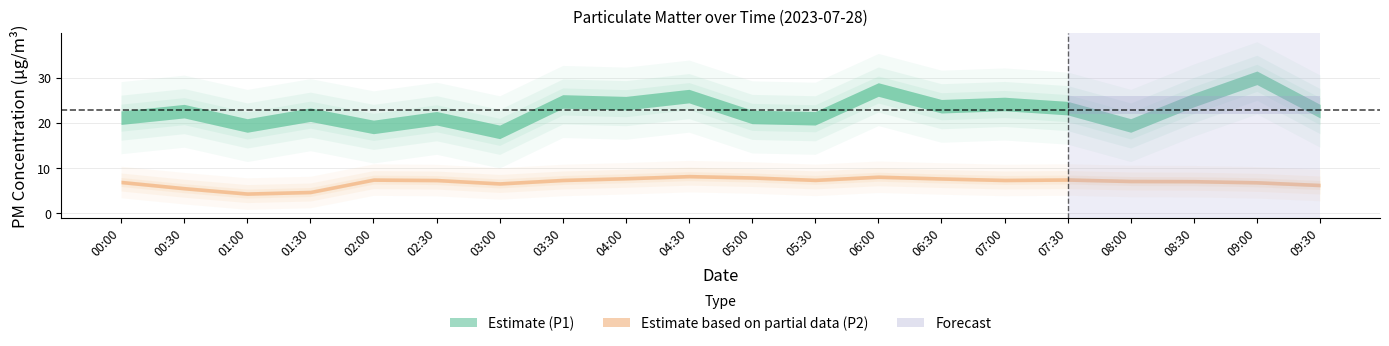

What position from the left is 03:00?

7